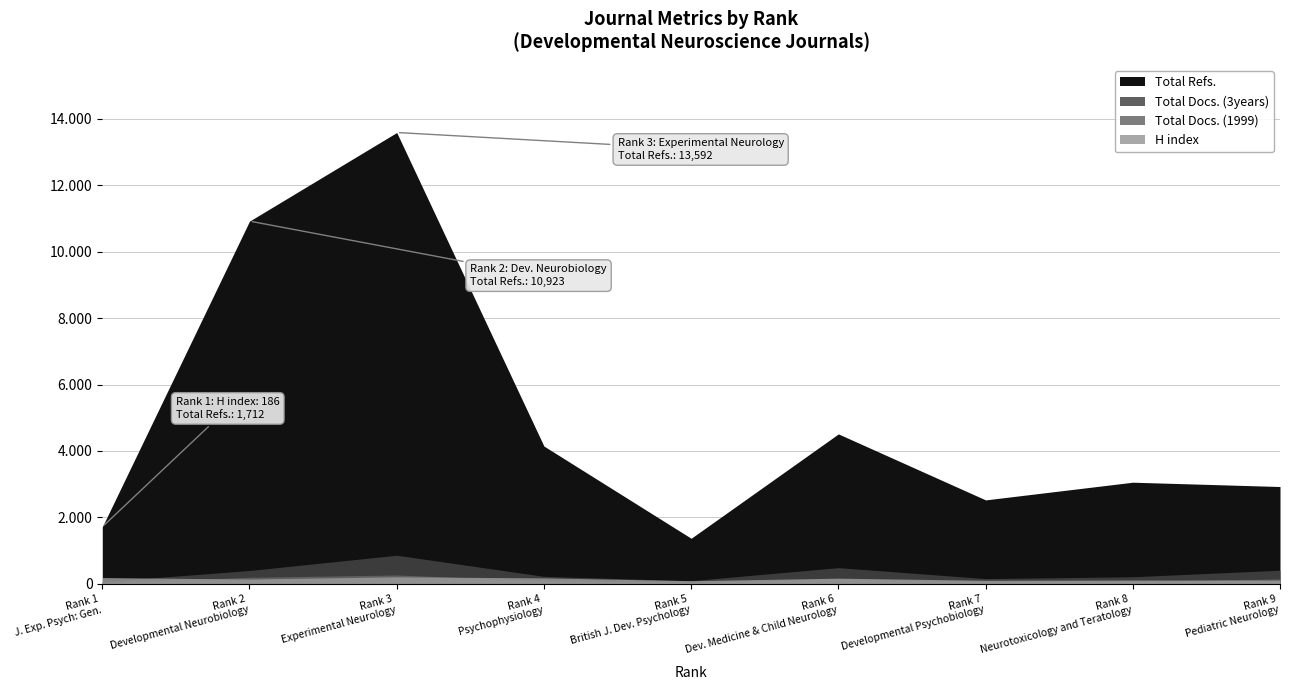

True or false: Total Docs. (1999) and Total Refs. cross at least once.

False